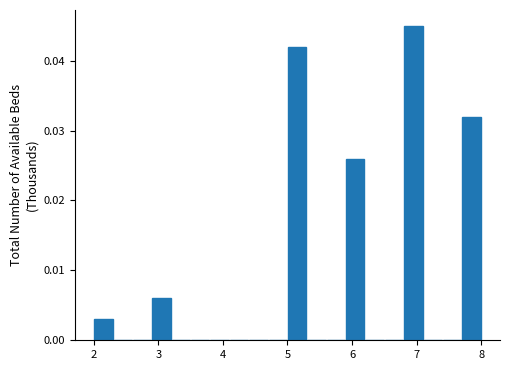

Around what value on the x-axis is the tallest bar? Give the approximate position of its centre, as read against the axis.

7.0